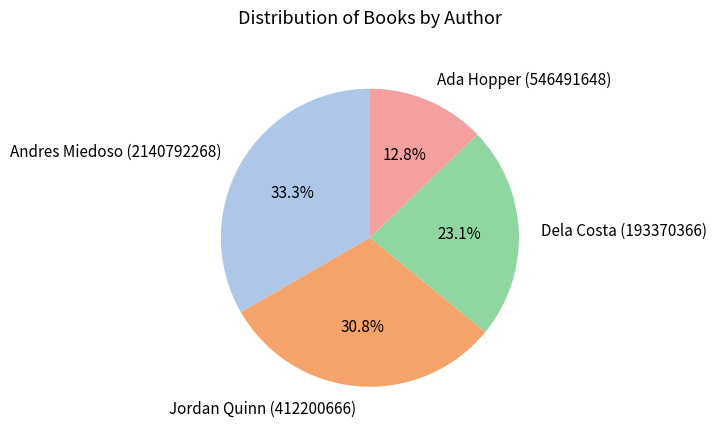

Rank the categories by value from highest to lowest.

Andres Miedoso (2140792268), Jordan Quinn (412200666), Dela Costa (193370366), Ada Hopper (546491648)